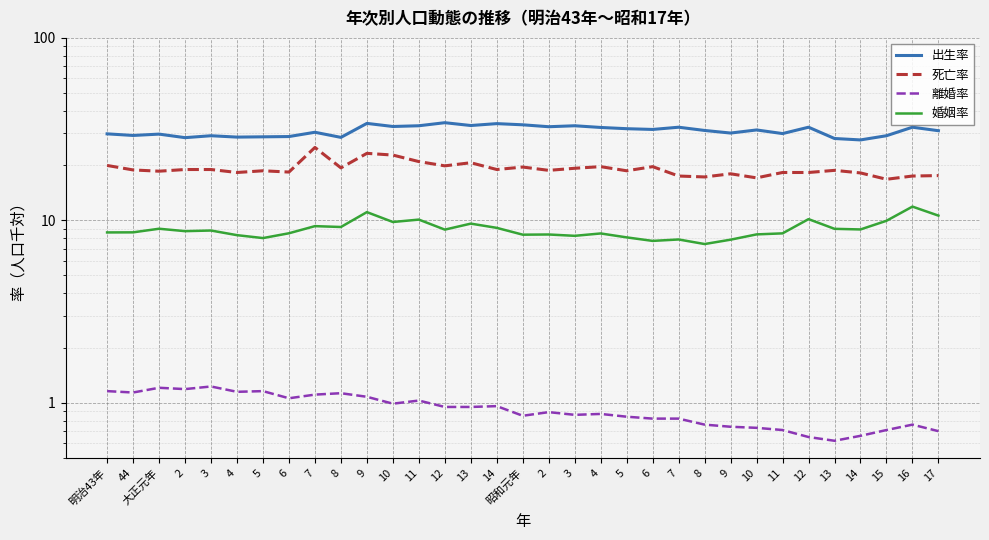

How many lines are shown in the chart?

4